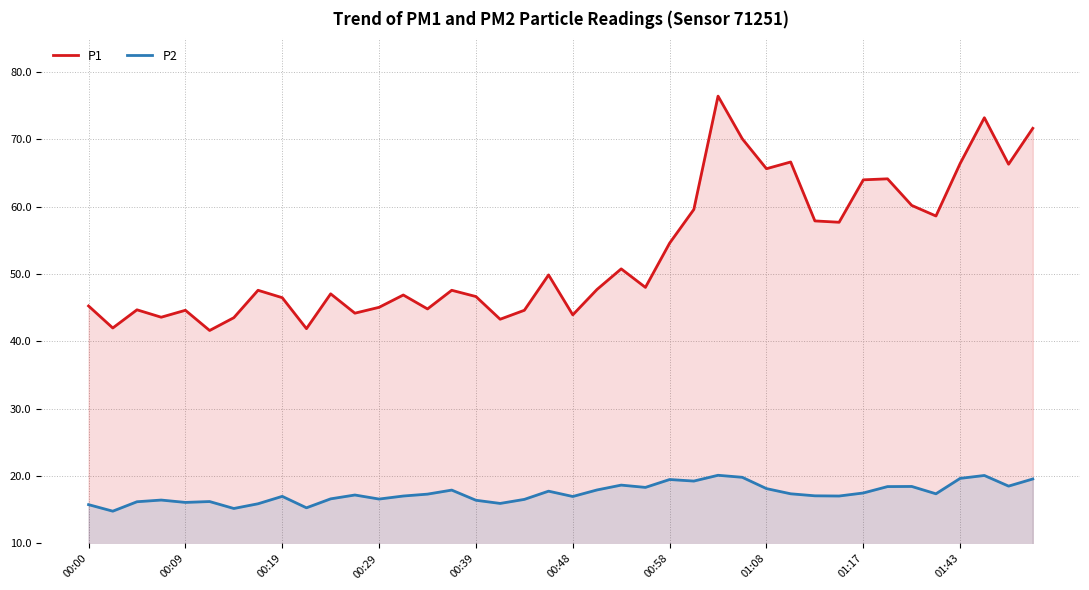

Which series has the largest range (max minus min)?

P1